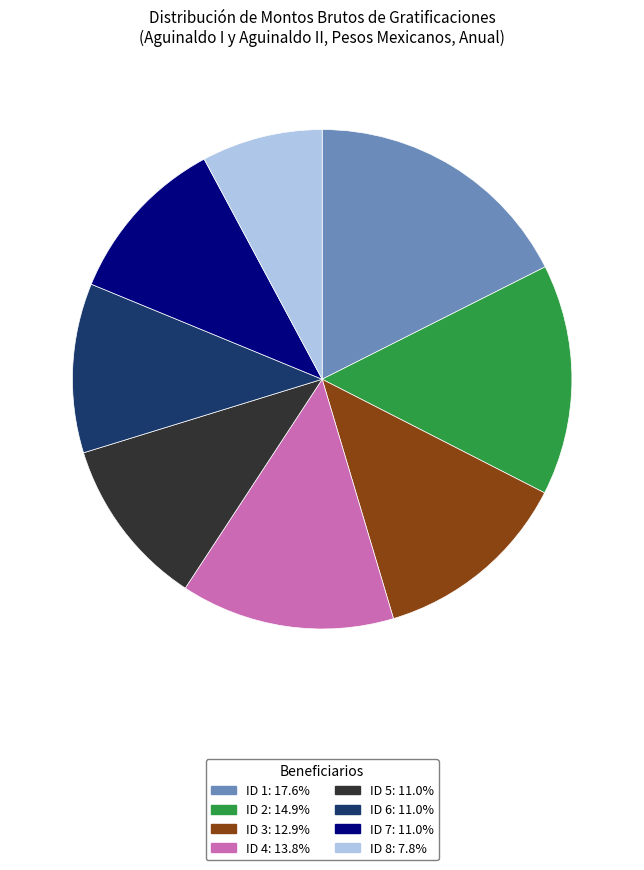

The ID 6 slice represents 11% of the pie. True or false?

True